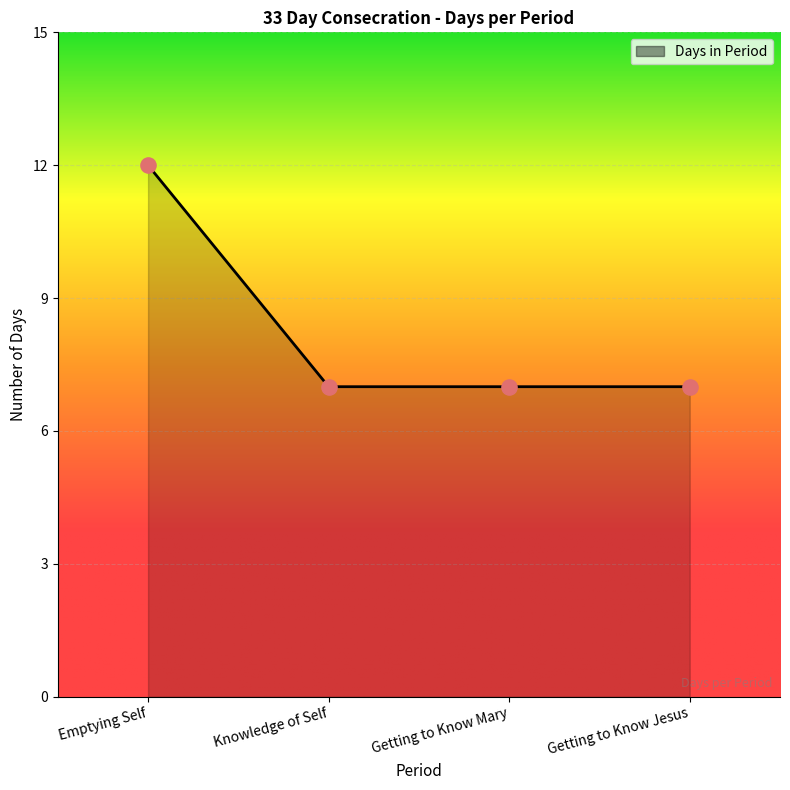

What is the ratio of the value at Getting to Know Mary to the value at Emptying Self?

0.6